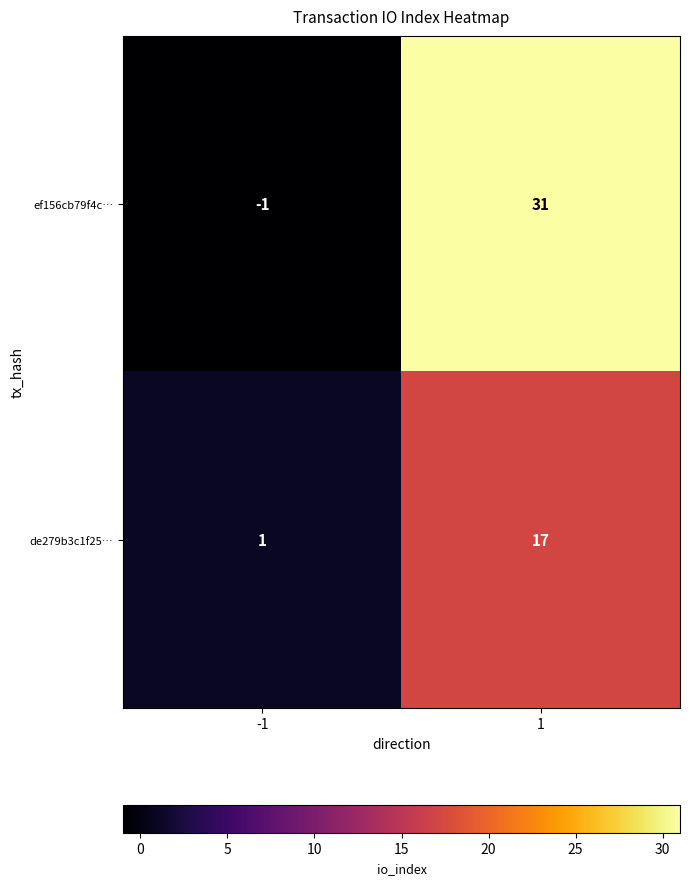

What is the smallest value displayed?

-1